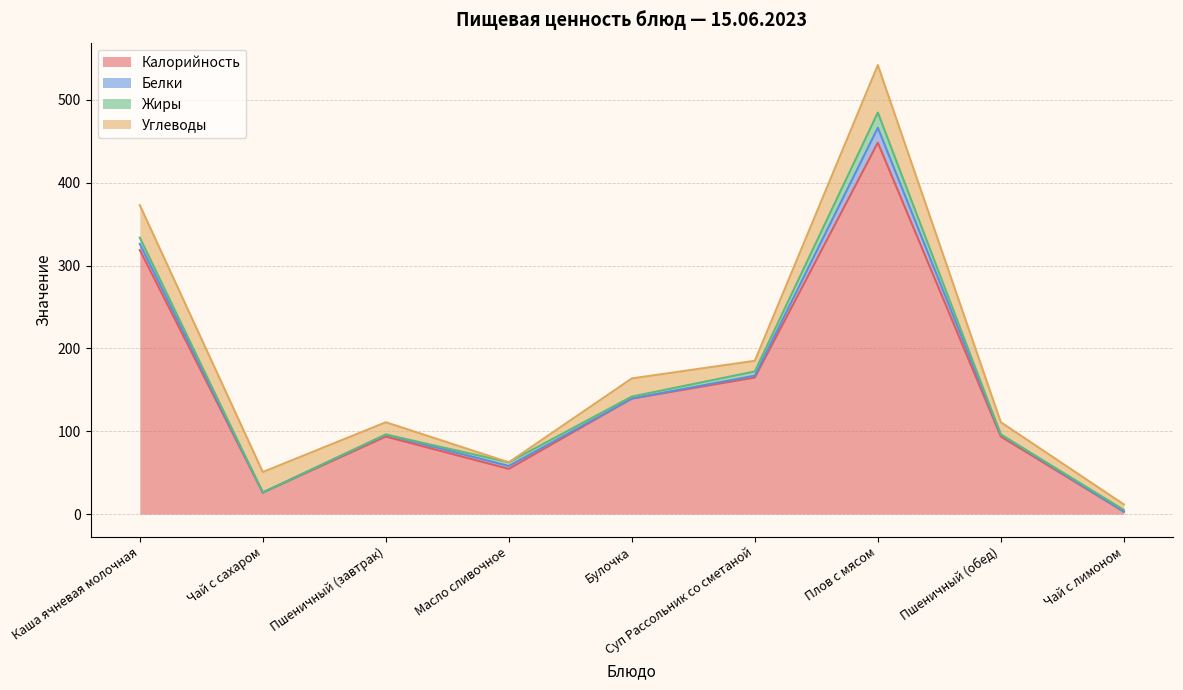

Which category has the highest value in the Калорийность series?

Плов с мясом